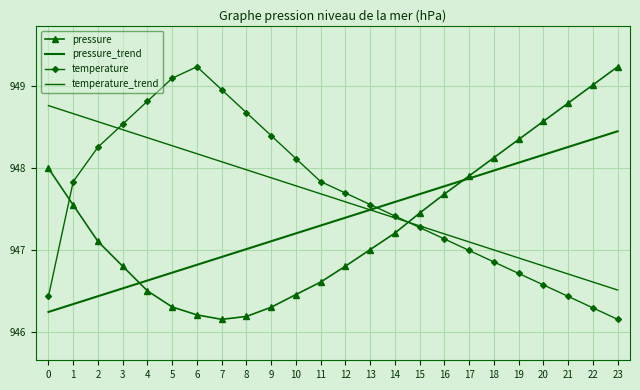

What is the value of the pressure point at the 8th from the left?

946.2